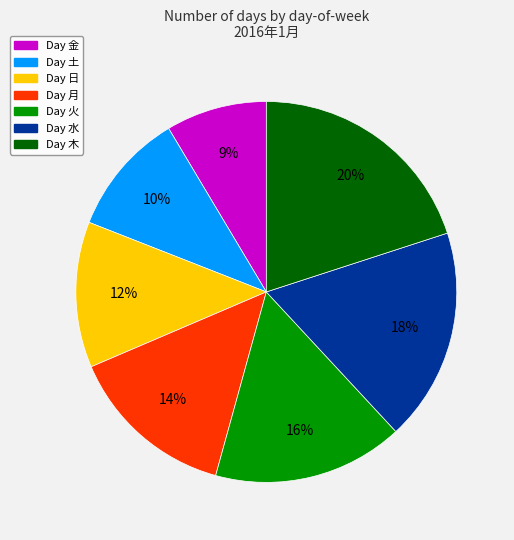

What percentage is the Day 土 slice, to the nearest percent?

10%